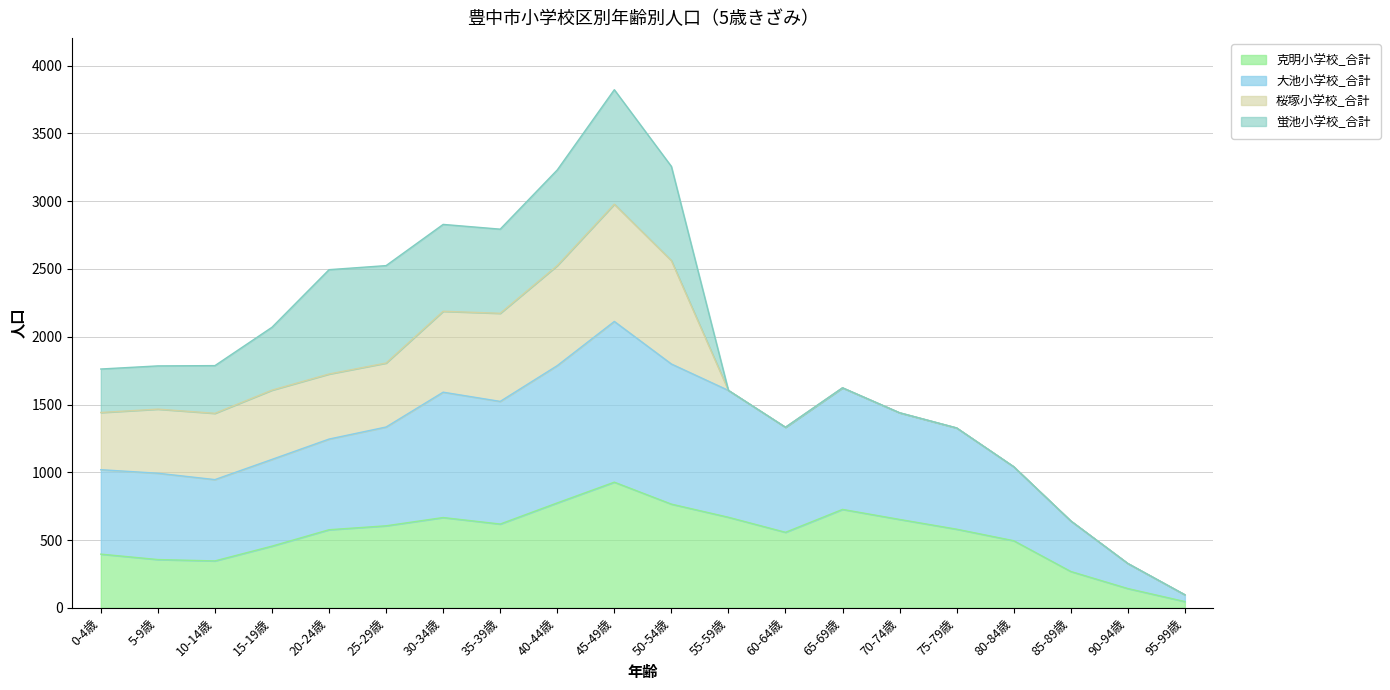

At which category is the sum across all series the highest?

45-49歳